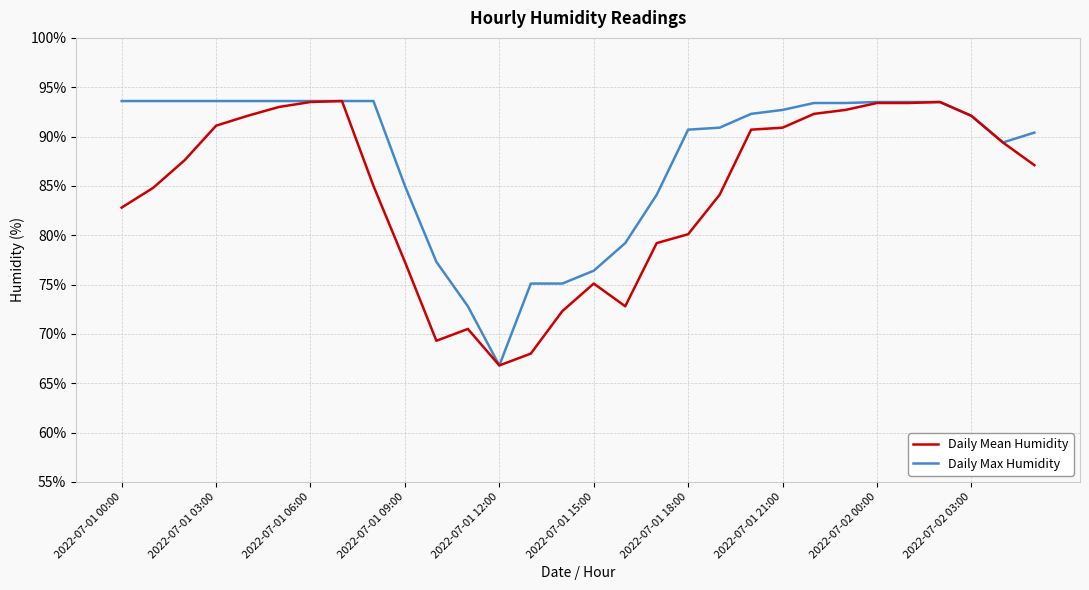

What is the greatest value displayed?

93.6